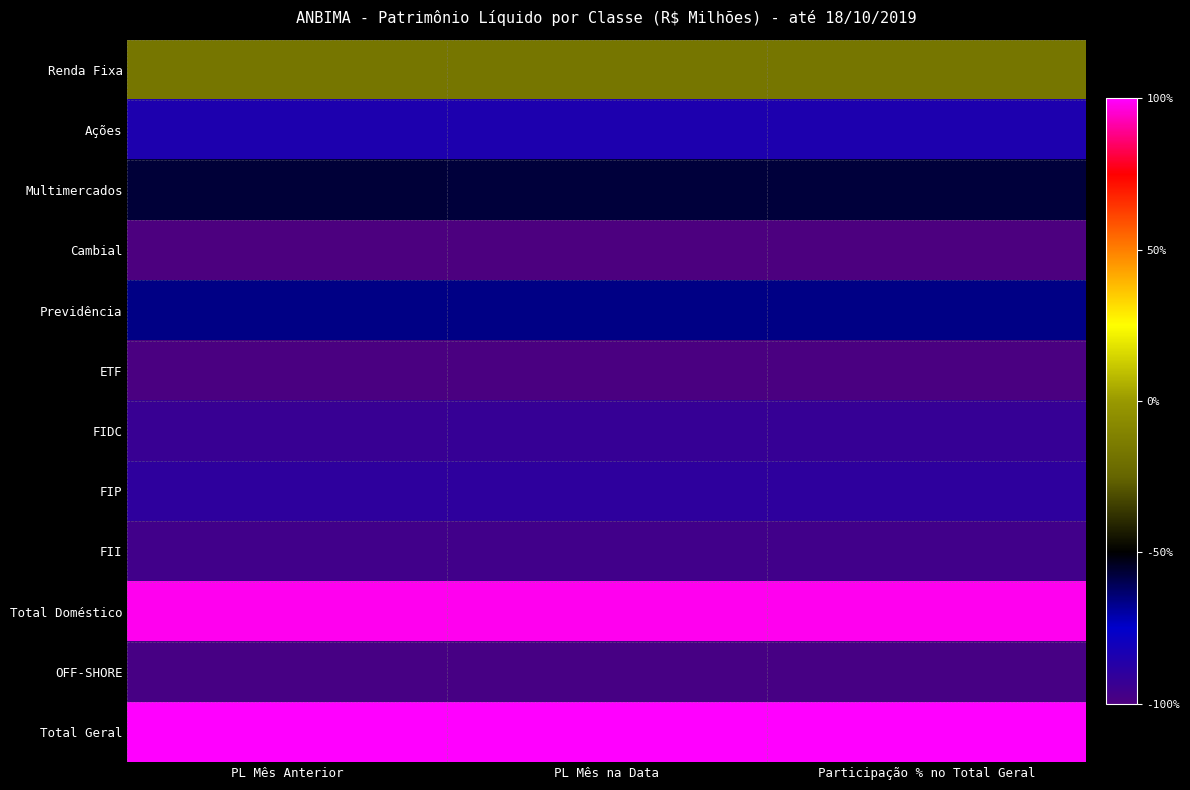

At which category is the sum across all series the highest?

PL Mês na Data